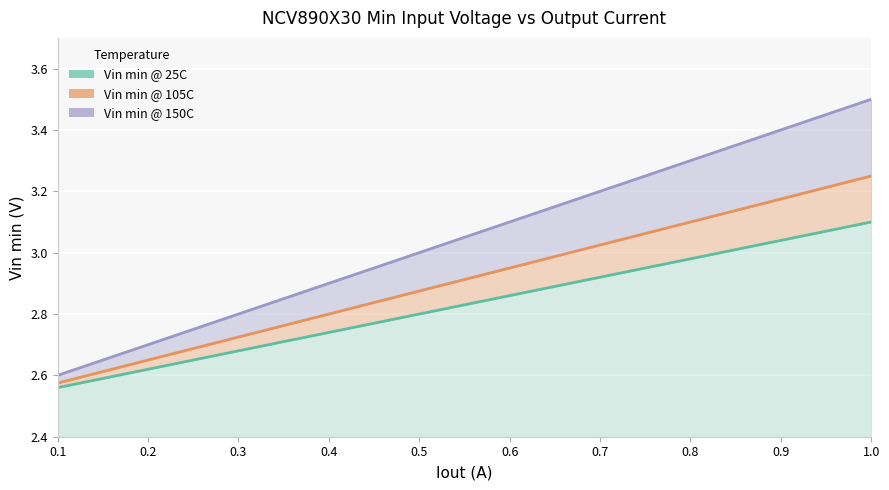

Which label corresponds to the largest value in the chart?

1.0